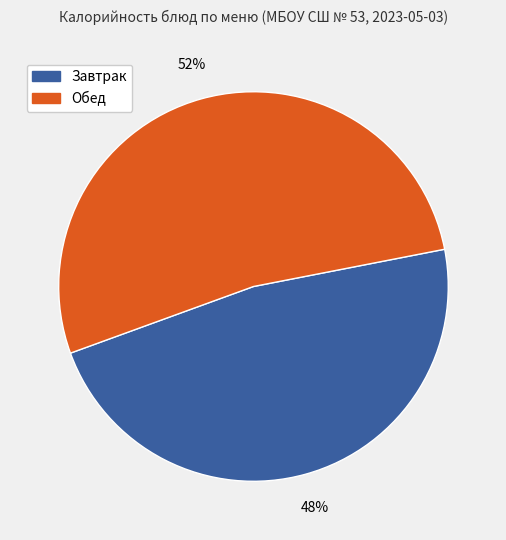

To the nearest percent, what is the average slice percentage?

50%